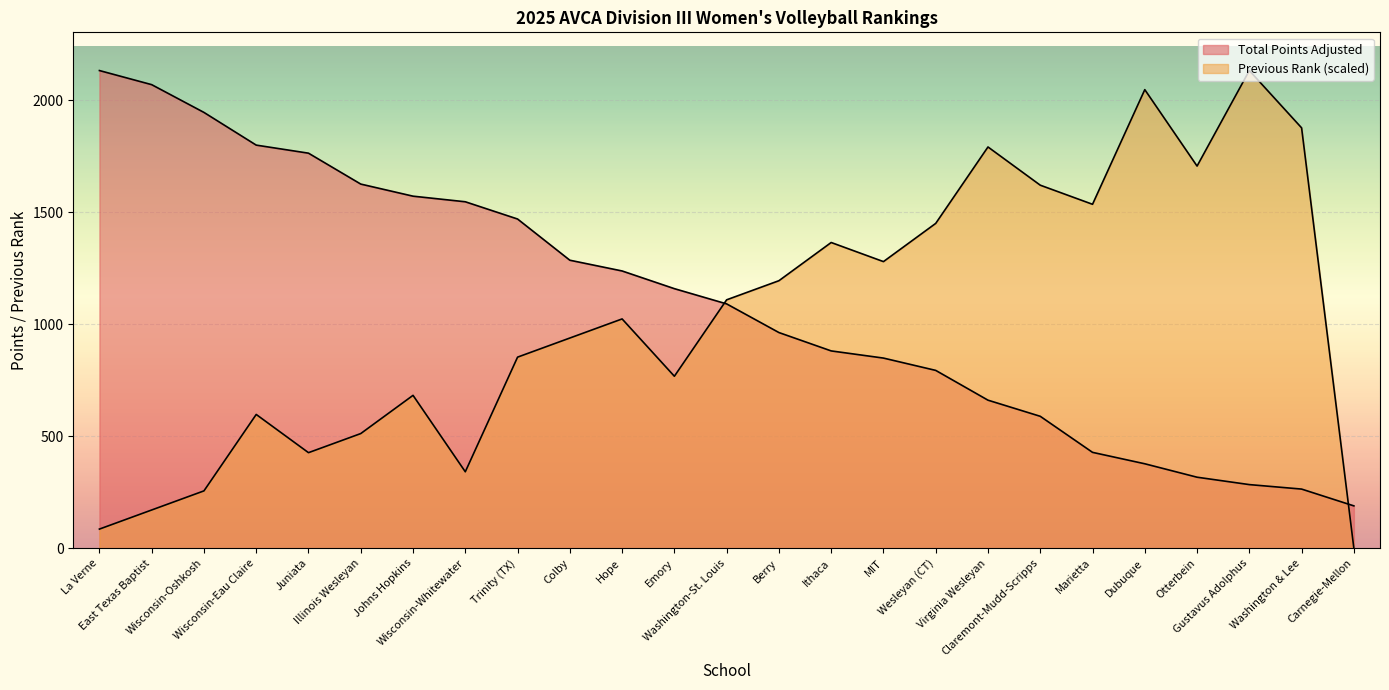

In Previous Rank, how many points are lower than both neighbors (excluding endpoints)?

6